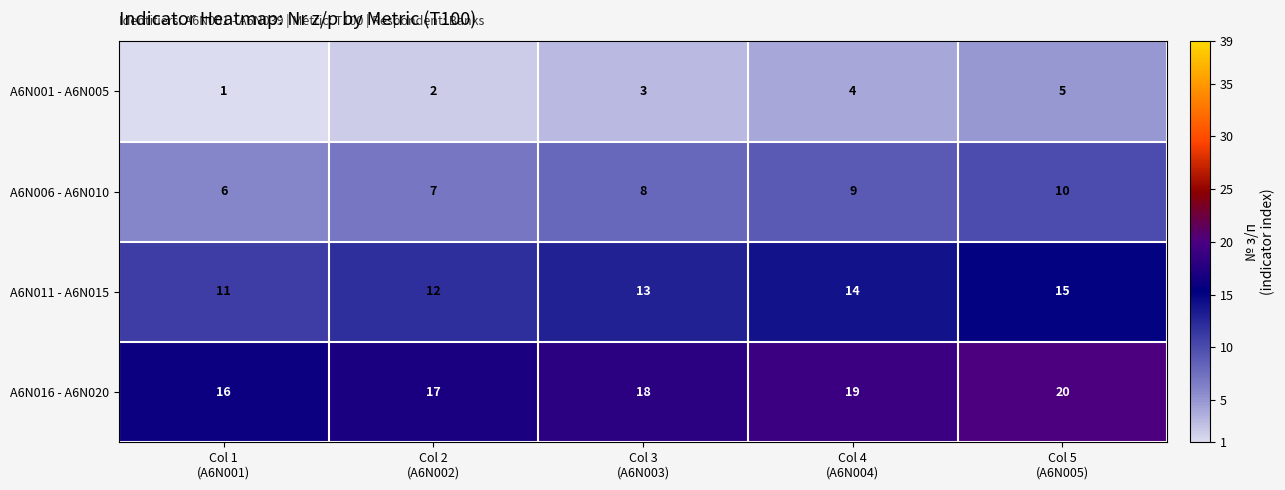

What is the minimum value shown in the chart?

1